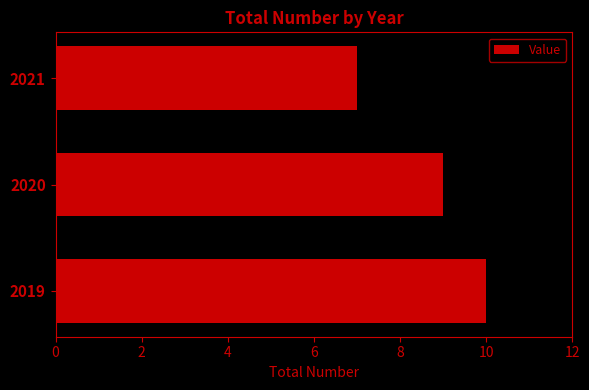

The value at 2020 is 9. True or false?

True